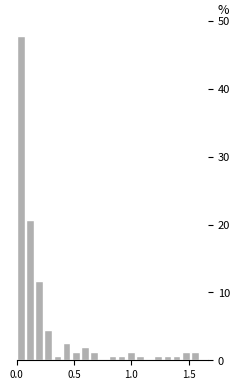

Read against the x-axis, roughly where is the centre of the tallest bar?

0.05